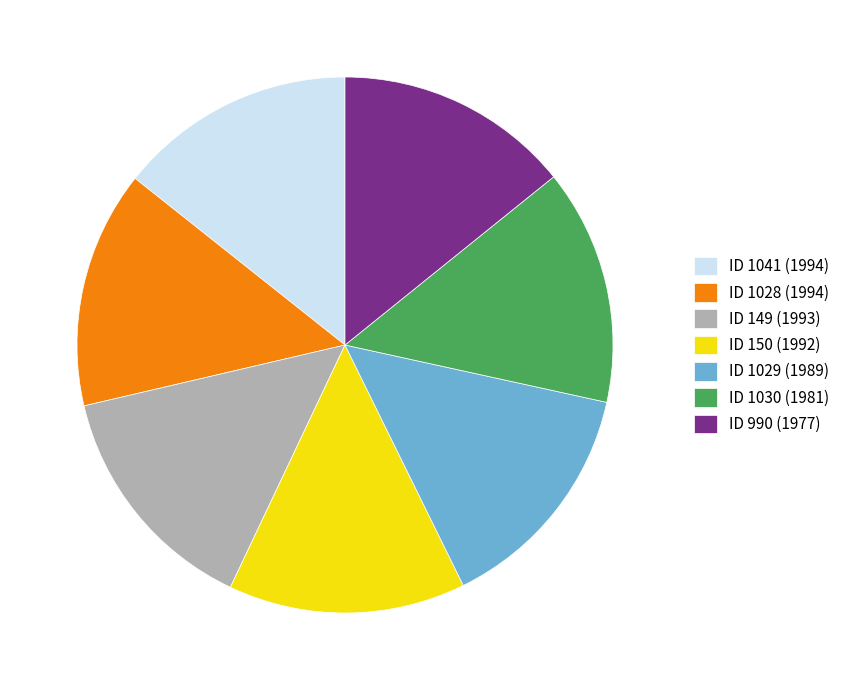

True or false: ID 1041 (1994) accounts for 14% of the total.

True